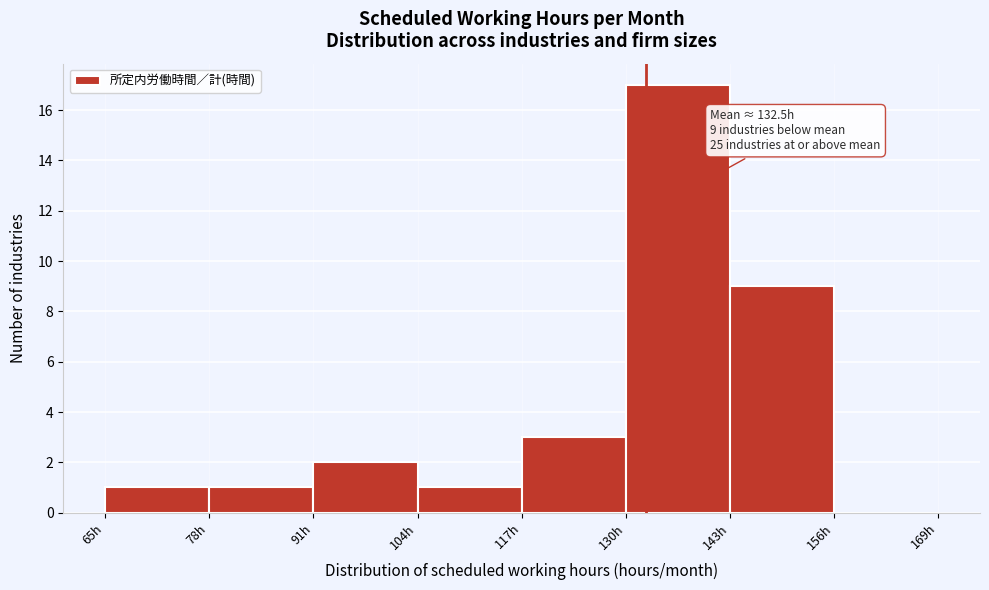

Over which range of the x-axis is the bar tallest?

130 to 143